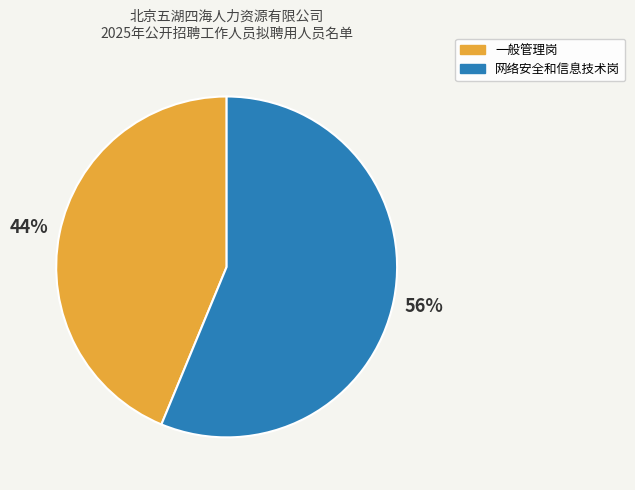

What is the majority slice?

网络安全和信息技术岗